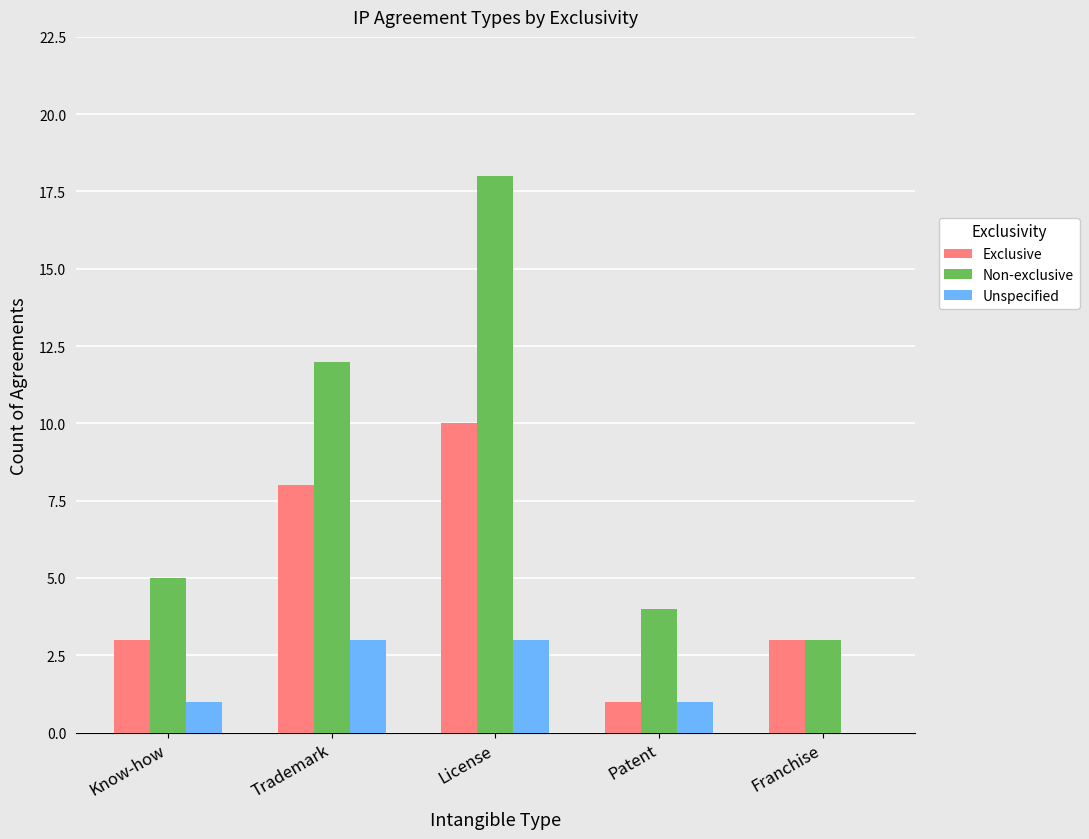

Which series changed the most between Know-how and Patent?

Exclusive